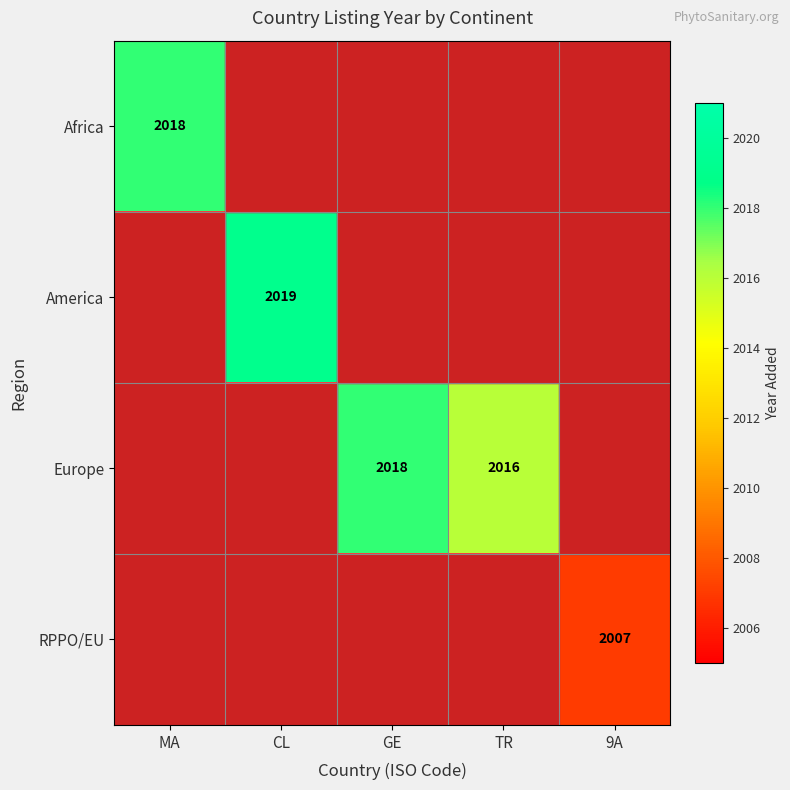

True or false: RPPO/EU has a value of 3465 at 9A.

False